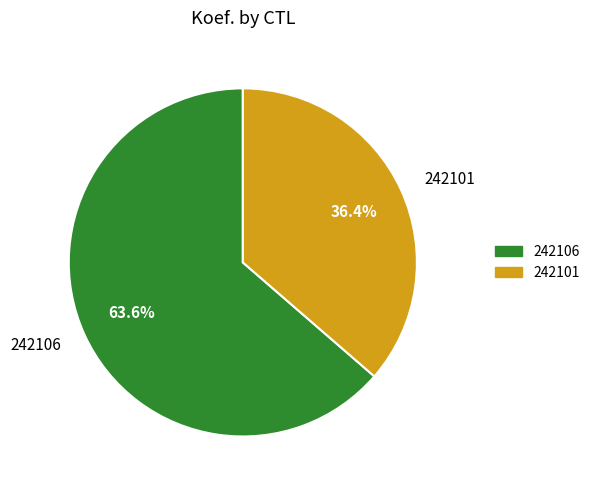

To the nearest percent, what is the difference between the largest and smallest slice percentages?

27%